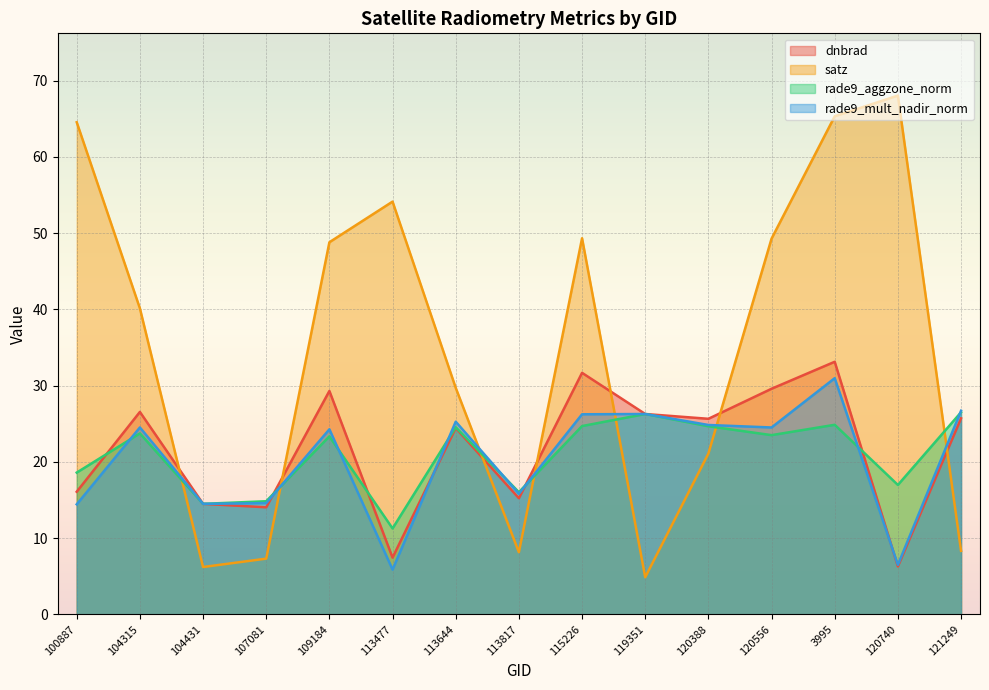

Which series has the largest range (max minus min)?

satz